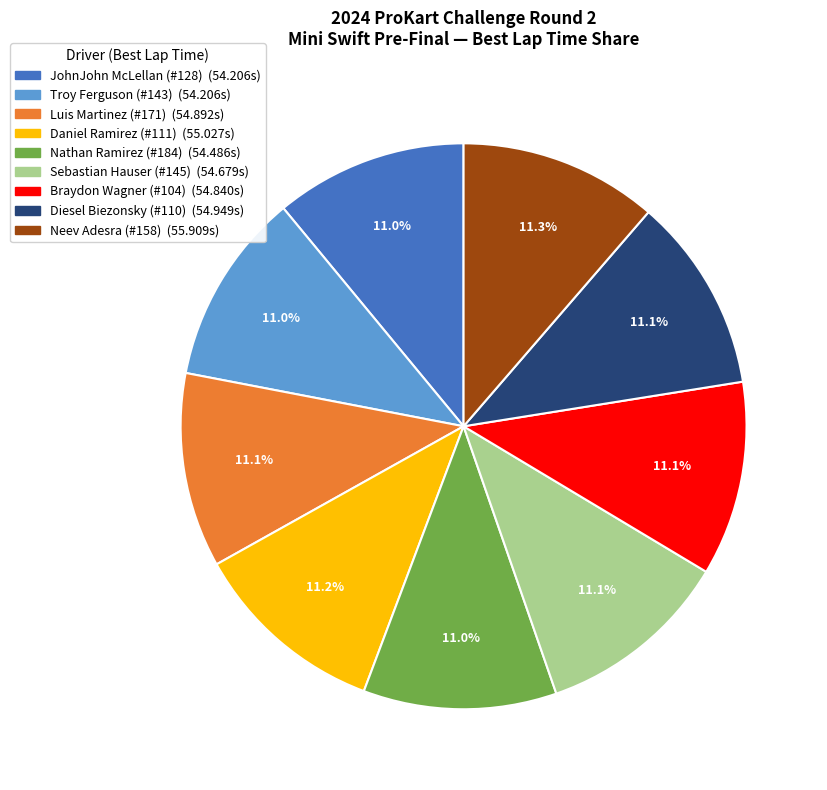

To the nearest percent, what percentage of the pie is Luis Martinez?

11%